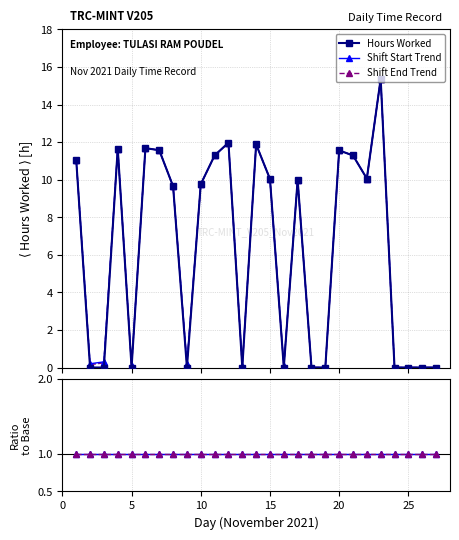

What is the maximum value shown in the chart?

15.4